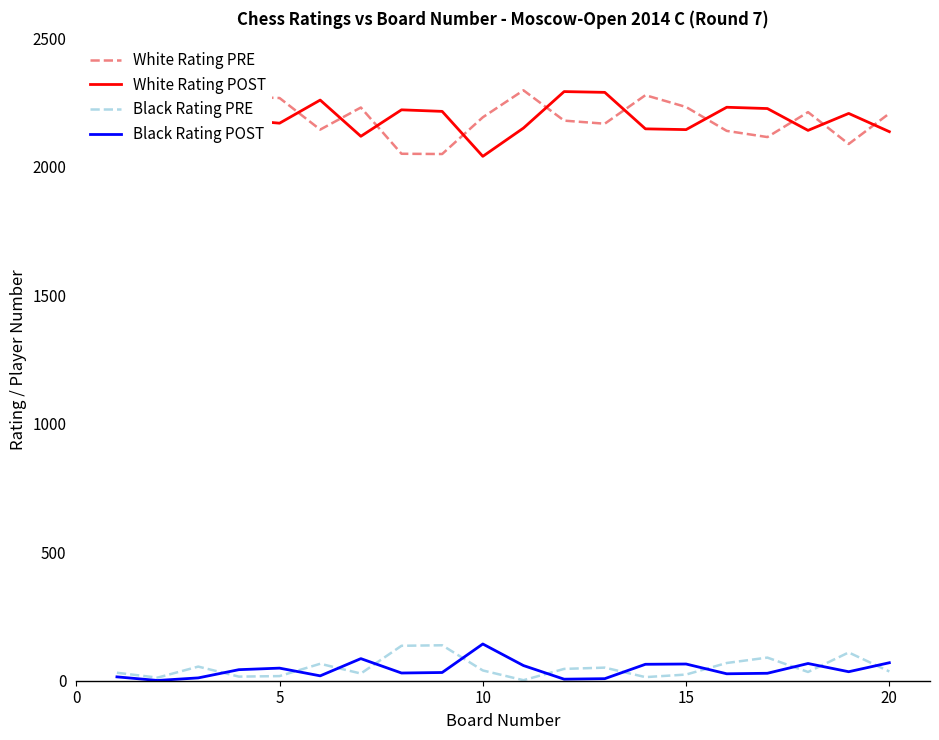

True or false: White Rating PRE and Black Rating POST intersect in this chart.

False